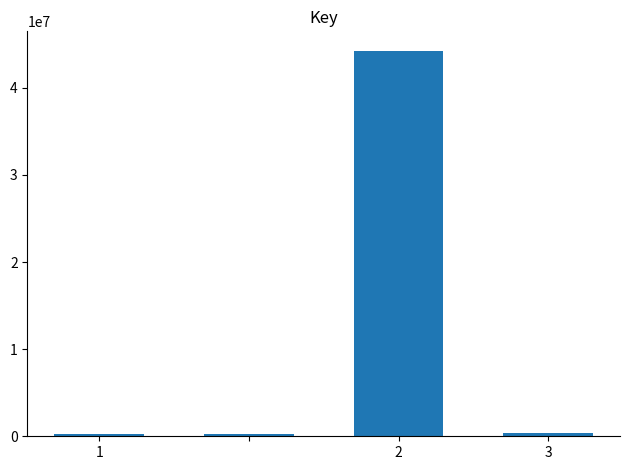

What is the average value?

11307817